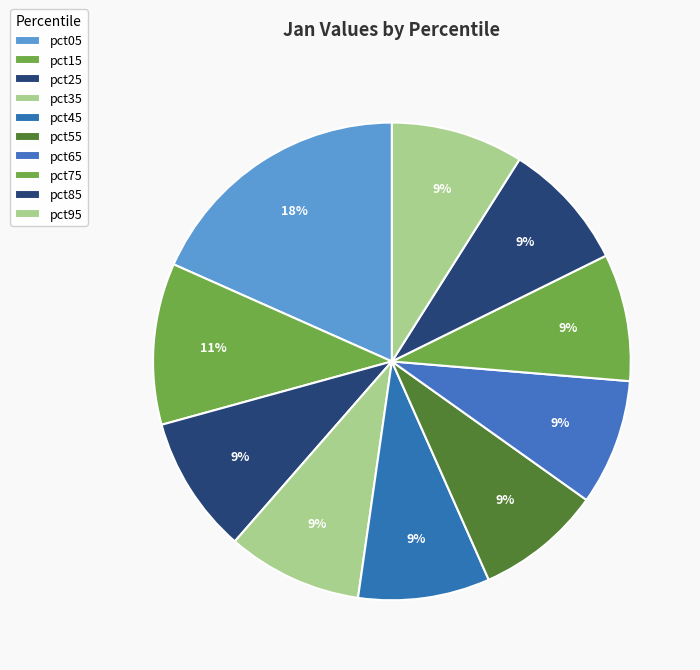

To the nearest percent, what is the combined percentage of pct95 and pct35?

18%